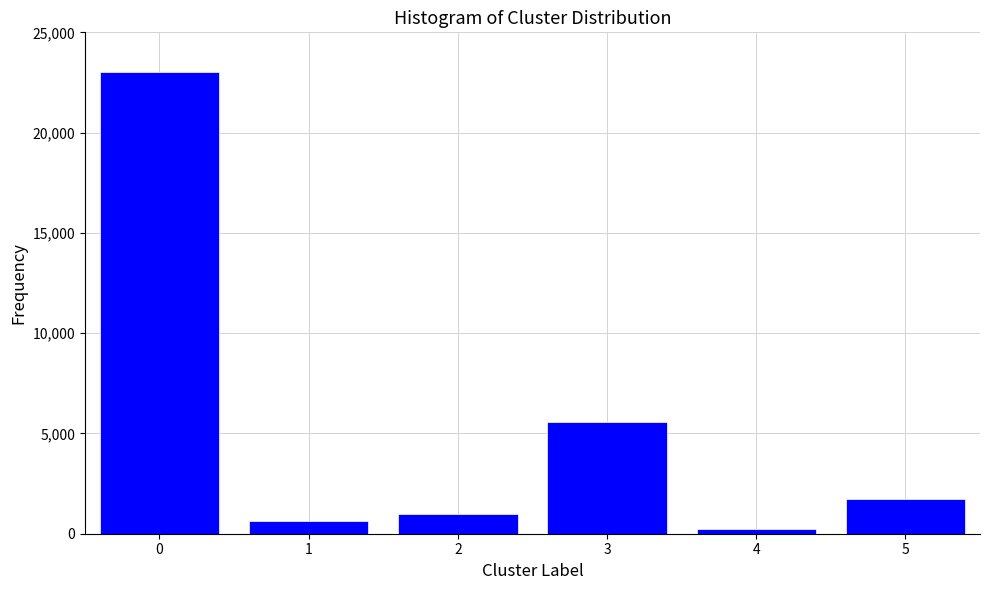

Reading left to right, extract all data points from this chart.

23000.0	617.8	981.1	5563.1	248.7	1751.2